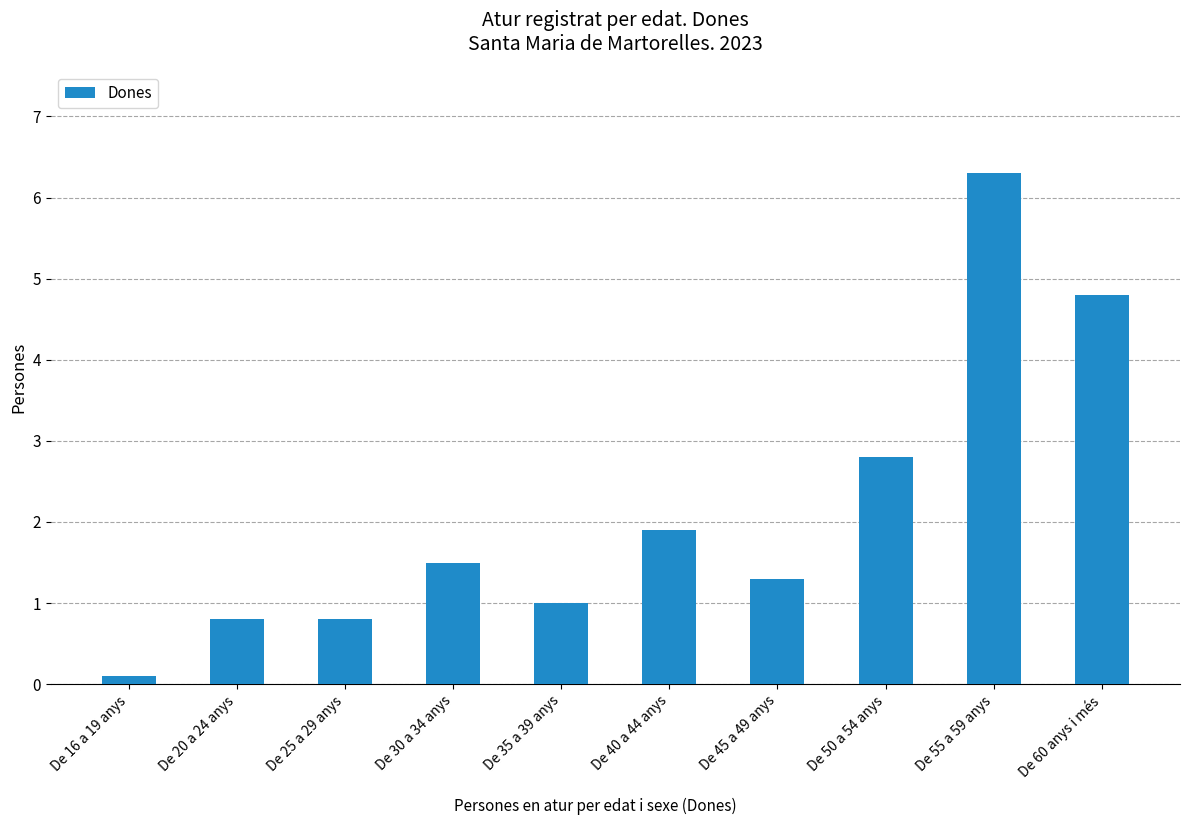

Count the number of data series in this chart.

1